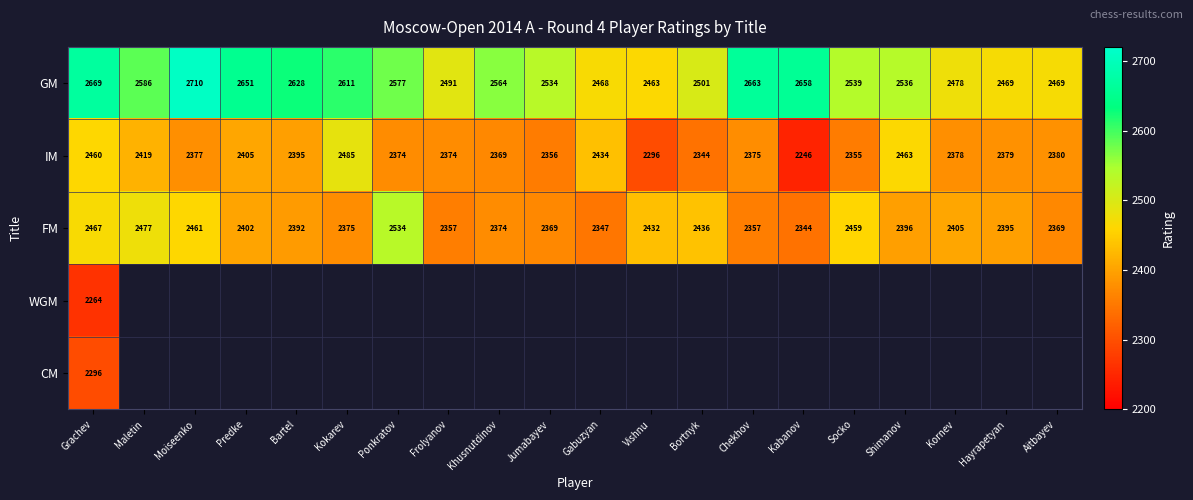

Rank the series at Grachev from lowest to highest value.

WGM, CM, IM, FM, GM